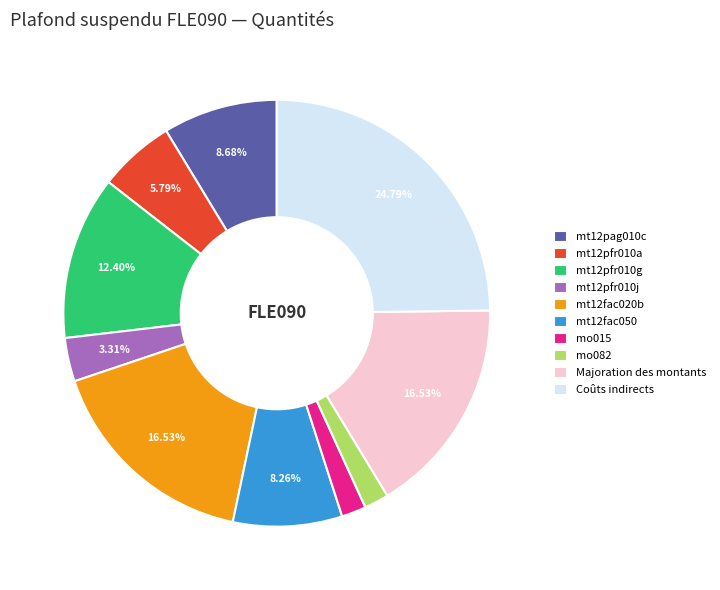

Count the number of slices in the pie.

10